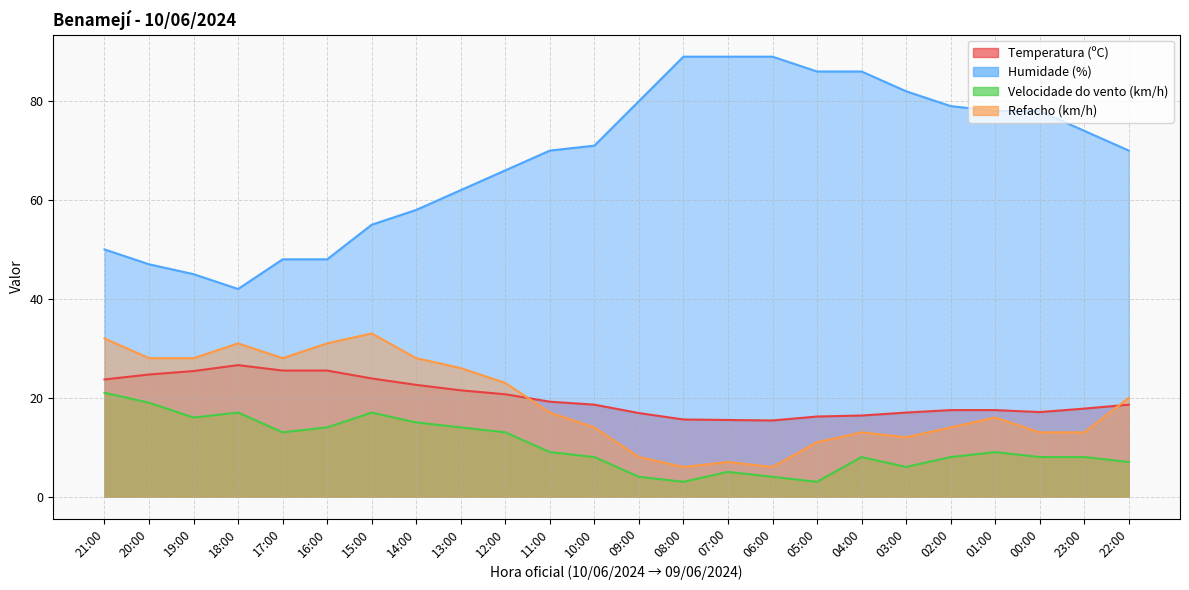

Where is the first local minimum for Humidade (%)?

18:00